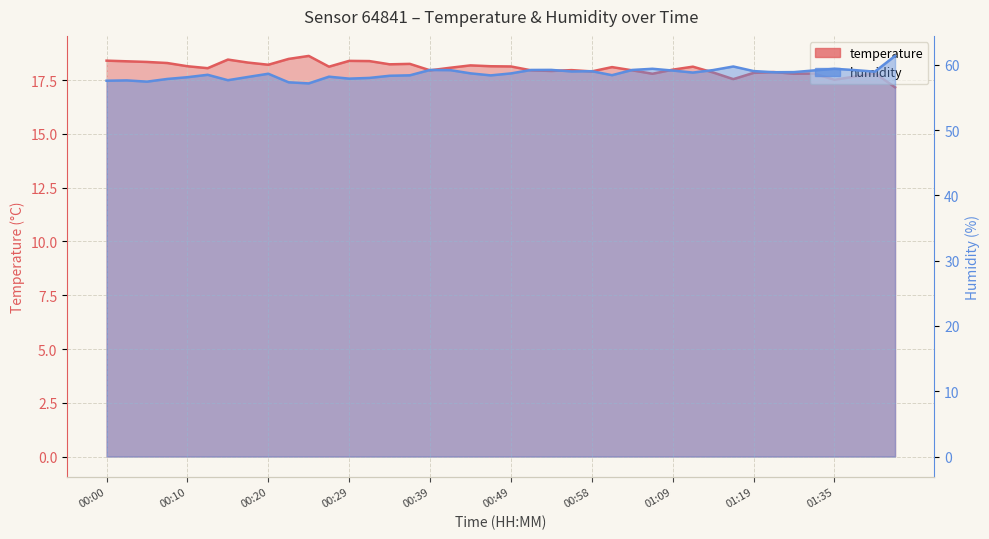

Which category has the lowest value in the humidity series?

00:24